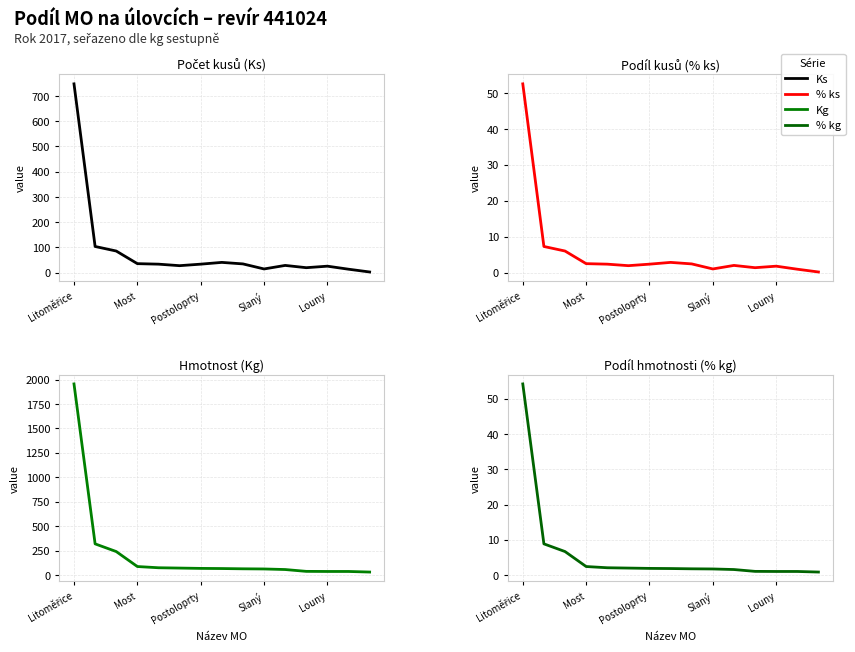

What is the highest value of the Kg series?

1955.3